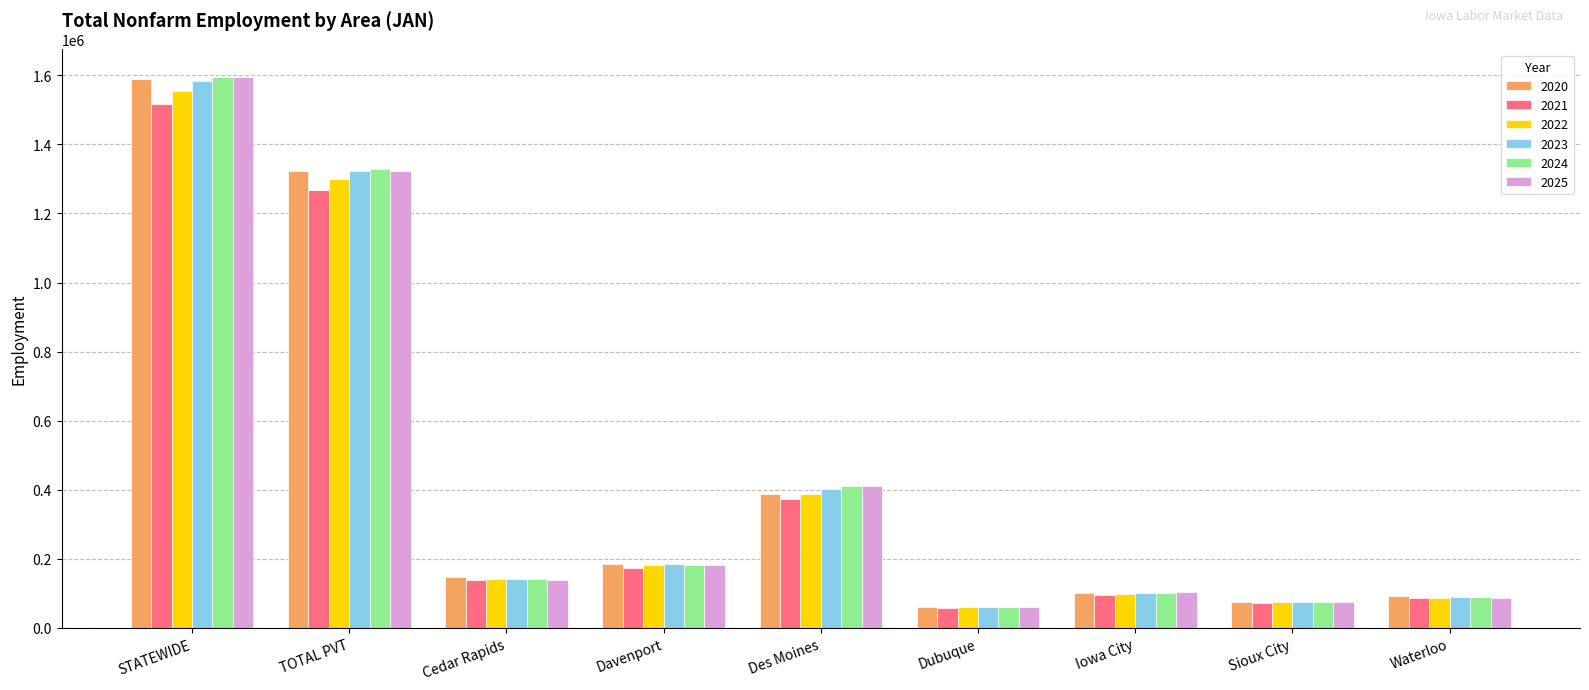

What is the label of the 5th bar from the right?

Des Moines